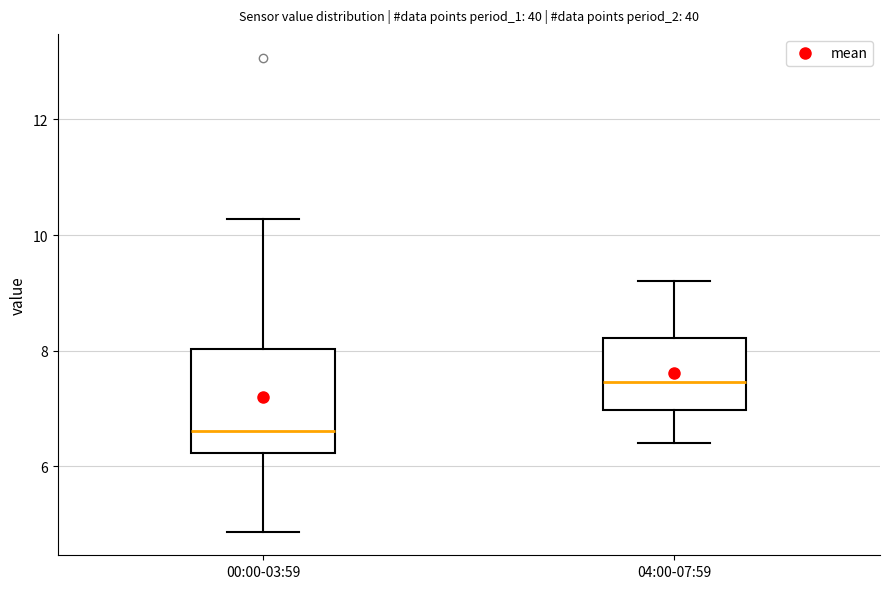

Where does the upper whisker of the box for 04:00-07:59 end on the y-axis? The values are not printed on the chart, so give them approximately, as read against the axis.

9.2